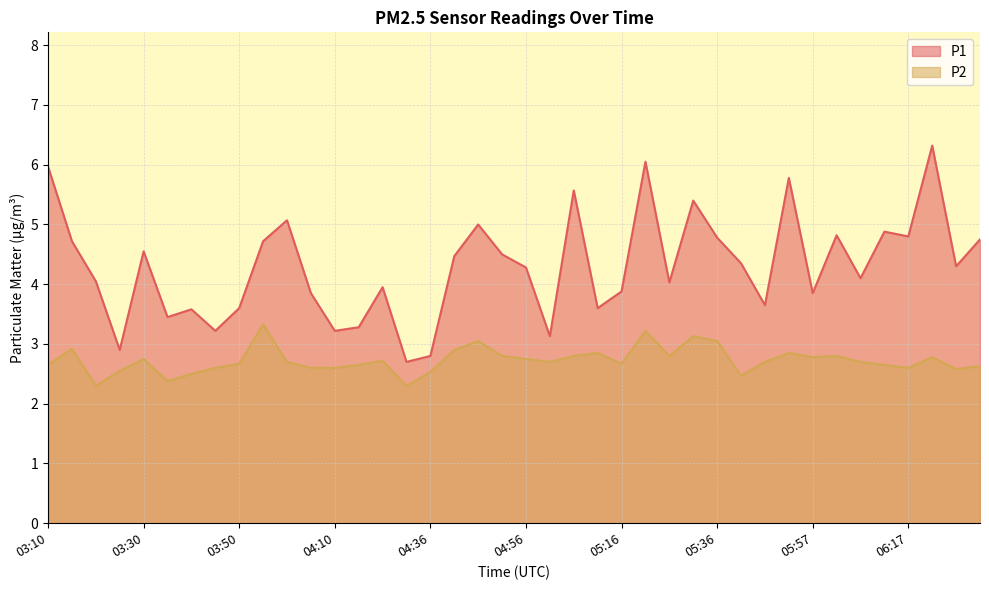

How many interior local valleys does the P1 series have?

13